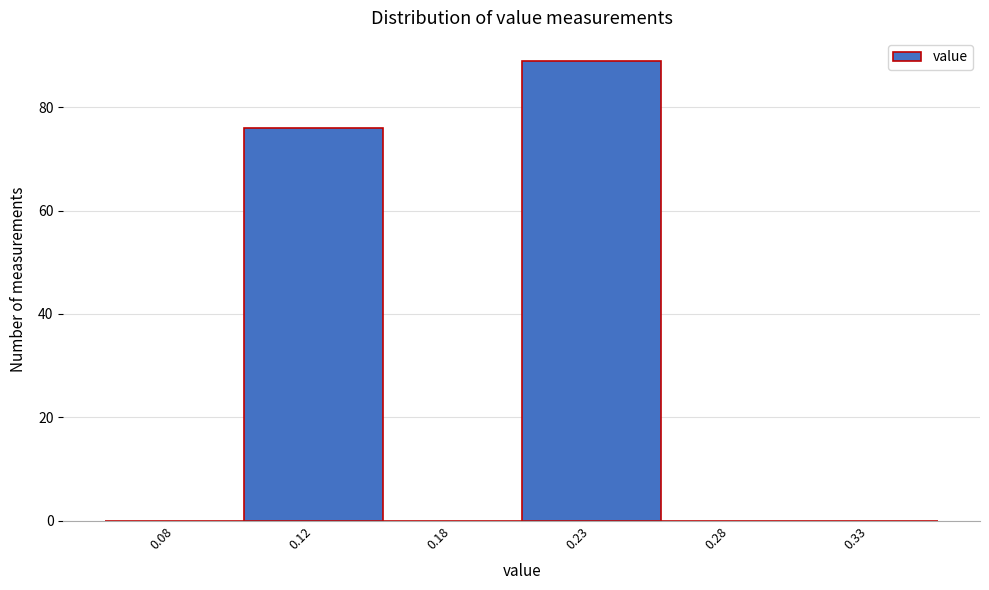

Reading left to right, what are all the values shown in this chart?

0.08=0	0.12=76	0.18=0	0.23=89	0.28=0	0.33=0